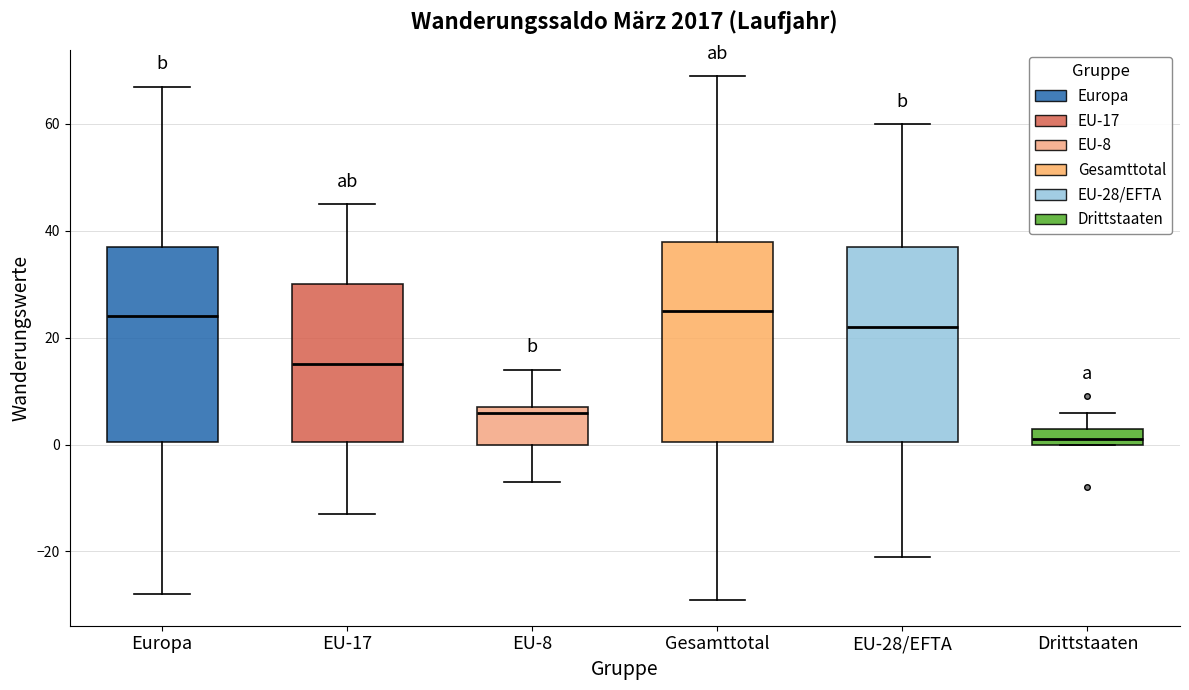

Where does the lower whisker of the box for Europa end on the y-axis? The values are not printed on the chart, so give them approximately, as read against the axis.

-28